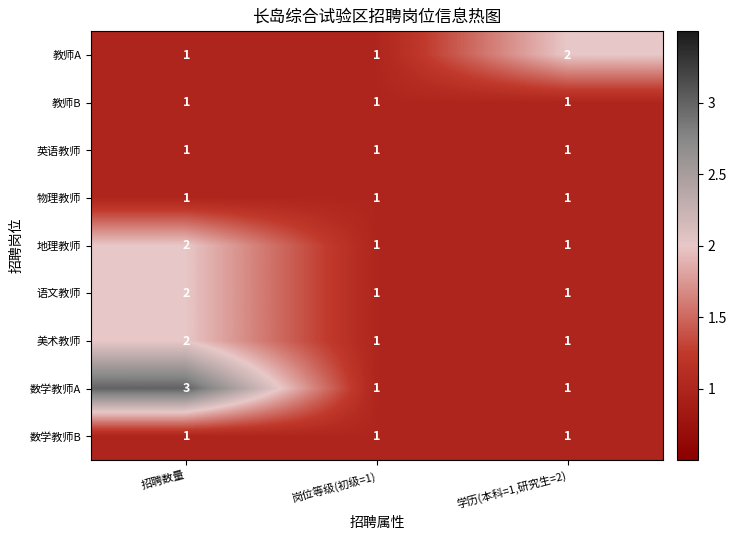

Which label corresponds to the largest value in the chart?

招聘数量